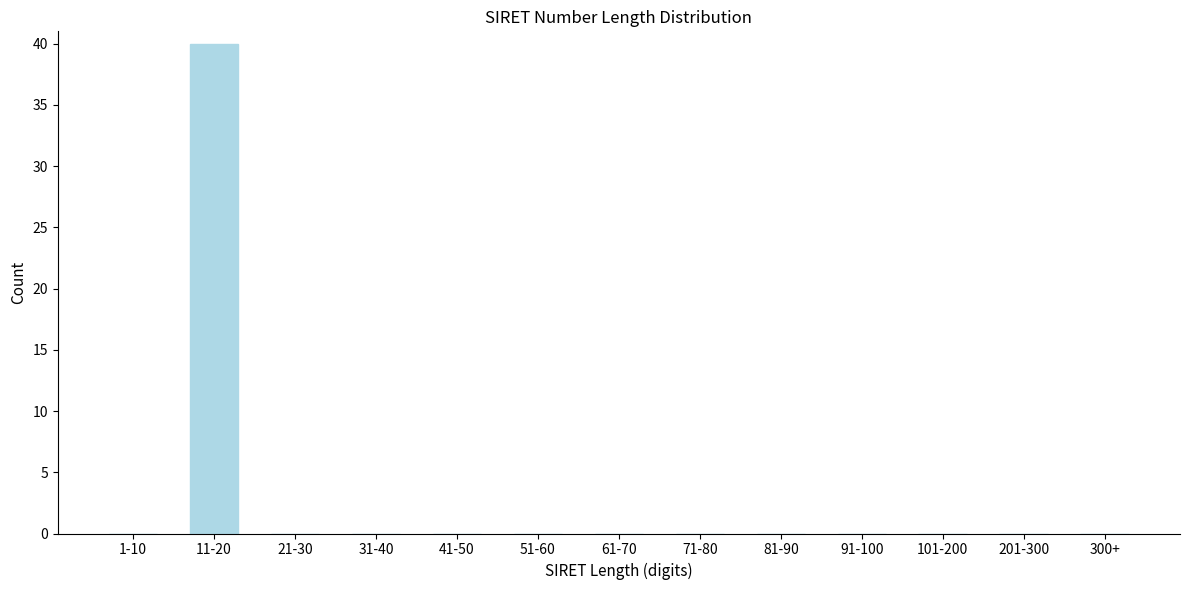

Reading left to right, list all the values displayed in this chart.

1-10=0	11-20=40	21-30=0	31-40=0	41-50=0	51-60=0	61-70=0	71-80=0	81-90=0	91-100=0	101-200=0	201-300=0	300+=0